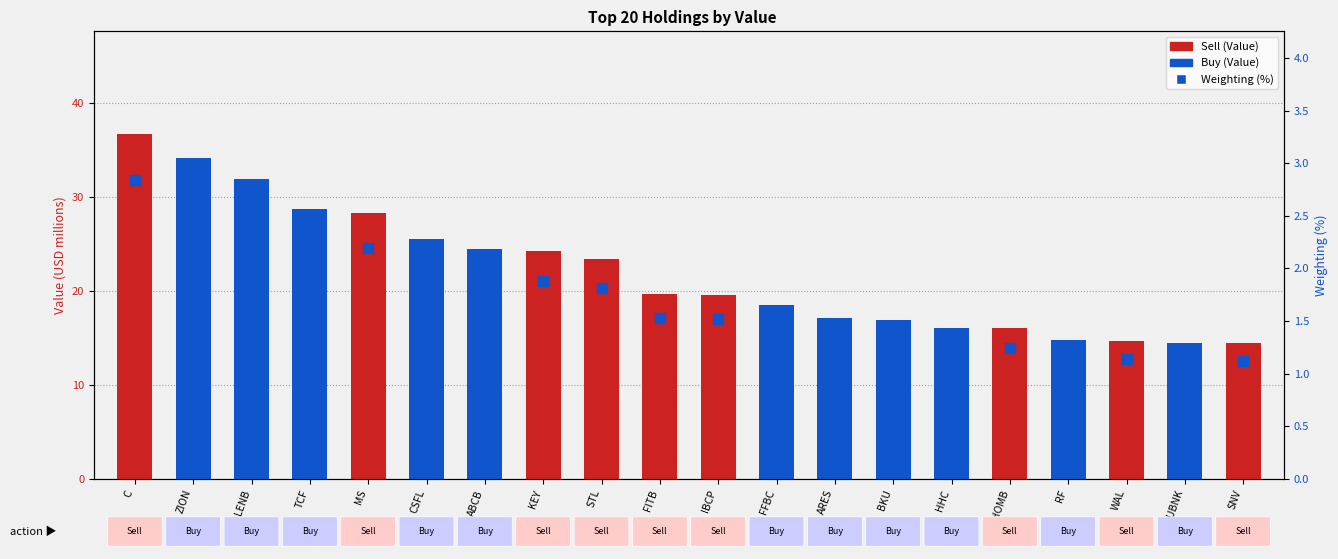

Which series reaches the minimum Y coordinate?

Weighting (%)